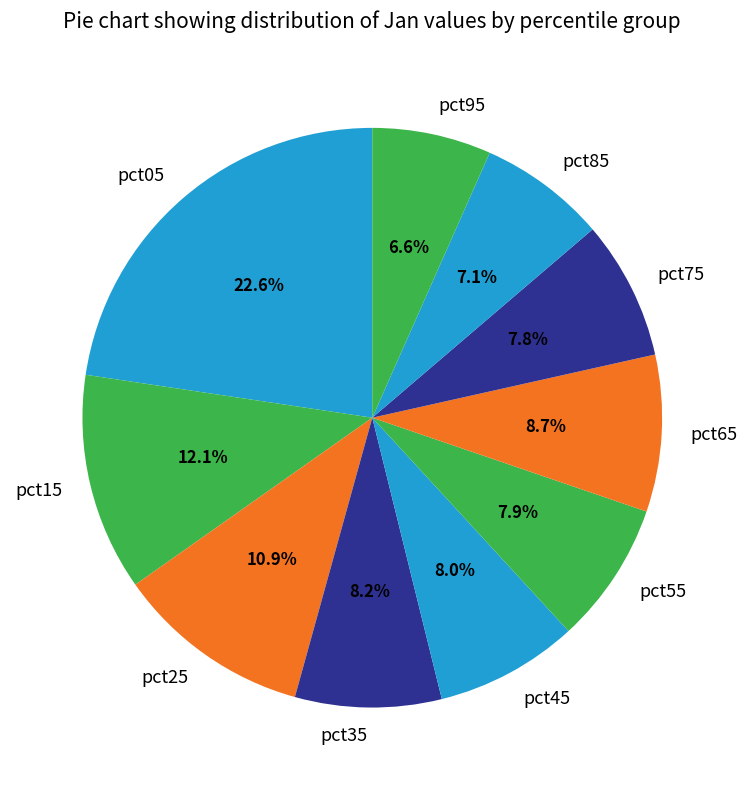

Which has a higher value, pct05 or pct45?

pct05